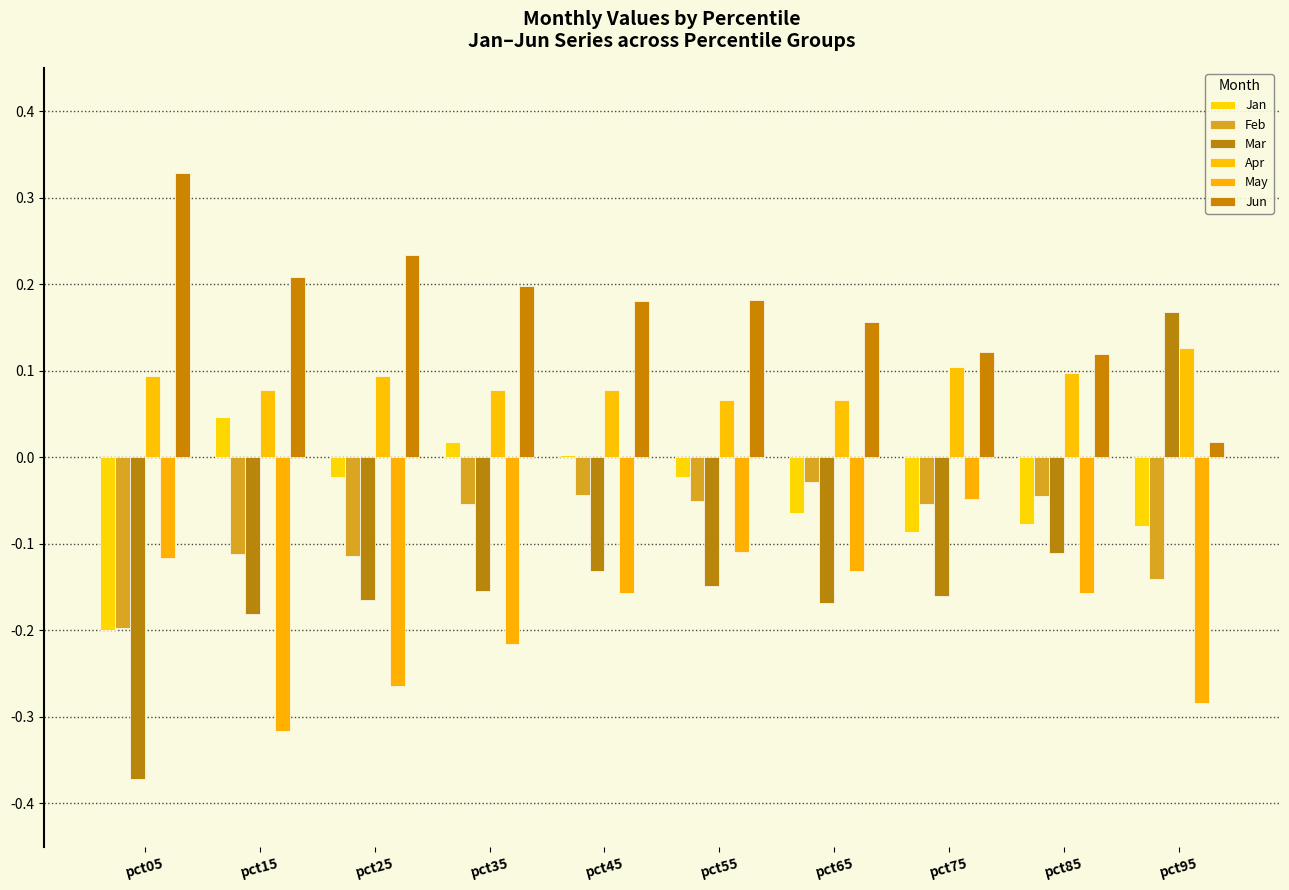

Reading right to left, list all the values displayed in this chart.

Jan: pct95=-0.1	pct85=-0.1	pct75=-0.1	pct65=-0.1	pct55=-0.0	pct45=0.0	pct35=0.0	pct25=-0.0	pct15=0.0	pct05=-0.2
Feb: pct95=-0.1	pct85=-0.0	pct75=-0.1	pct65=-0.0	pct55=-0.1	pct45=-0.0	pct35=-0.1	pct25=-0.1	pct15=-0.1	pct05=-0.2
Mar: pct95=0.2	pct85=-0.1	pct75=-0.2	pct65=-0.2	pct55=-0.1	pct45=-0.1	pct35=-0.2	pct25=-0.2	pct15=-0.2	pct05=-0.4
Apr: pct95=0.1	pct85=0.1	pct75=0.1	pct65=0.1	pct55=0.1	pct45=0.1	pct35=0.1	pct25=0.1	pct15=0.1	pct05=0.1
May: pct95=-0.3	pct85=-0.2	pct75=-0.0	pct65=-0.1	pct55=-0.1	pct45=-0.2	pct35=-0.2	pct25=-0.3	pct15=-0.3	pct05=-0.1
Jun: pct95=0.0	pct85=0.1	pct75=0.1	pct65=0.2	pct55=0.2	pct45=0.2	pct35=0.2	pct25=0.2	pct15=0.2	pct05=0.3